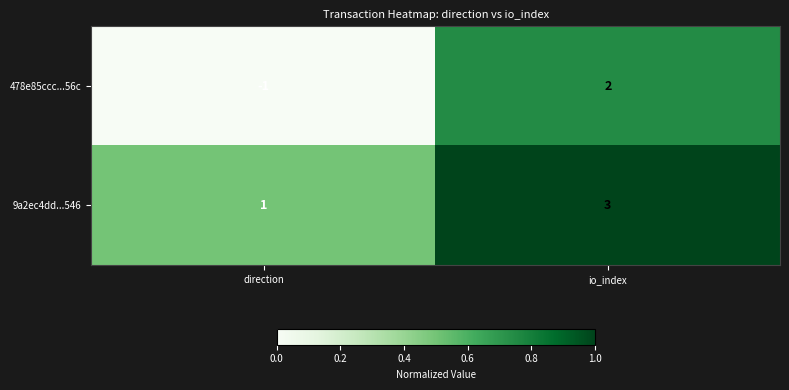

At which label is 9a2ec4dd...546 closest to 2?

direction